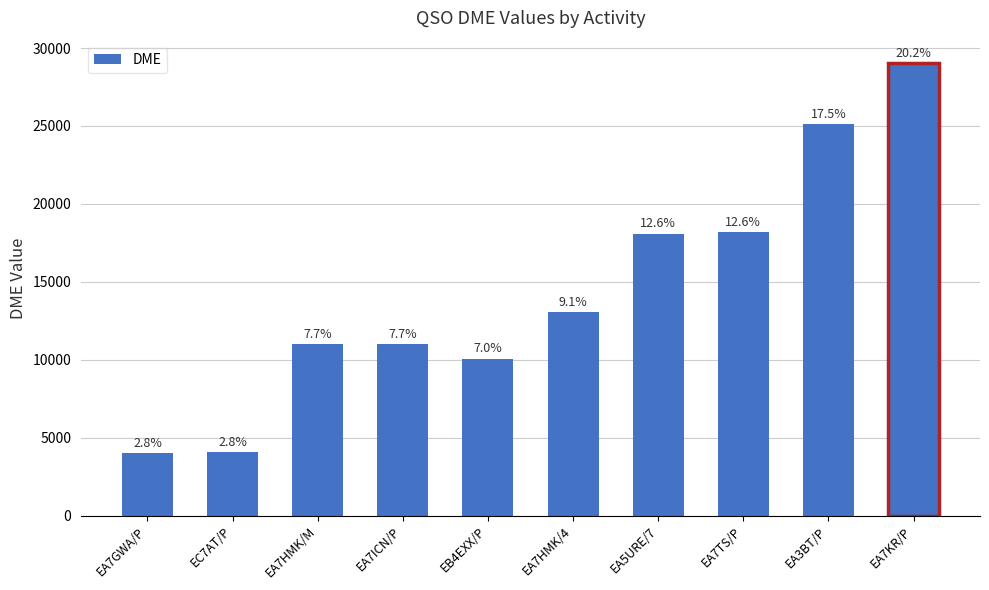

Rank the categories by value from lowest to highest.

EA7GWA/P, EC7AT/P, EB4EXX/P, EA7HMK/M, EA7ICN/P, EA7HMK/4, EA5URE/7, EA7TS/P, EA3BT/P, EA7KR/P